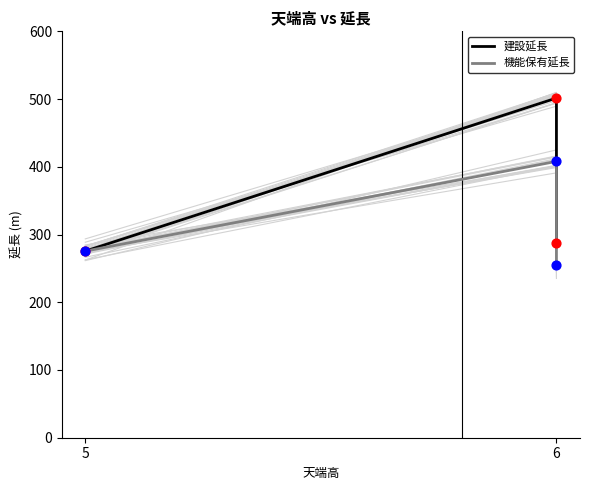

What is the total value across all series at 5?

543.2